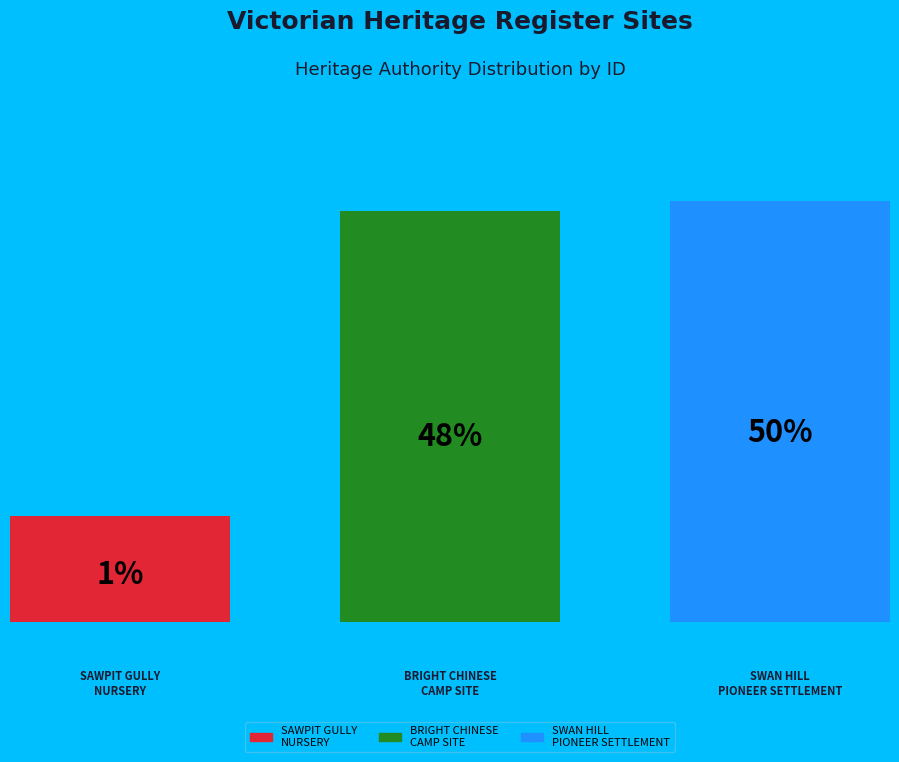

To the nearest percent, what portion does SAWPIT GULLY NURSERY AND PLANTATION represent?

1%